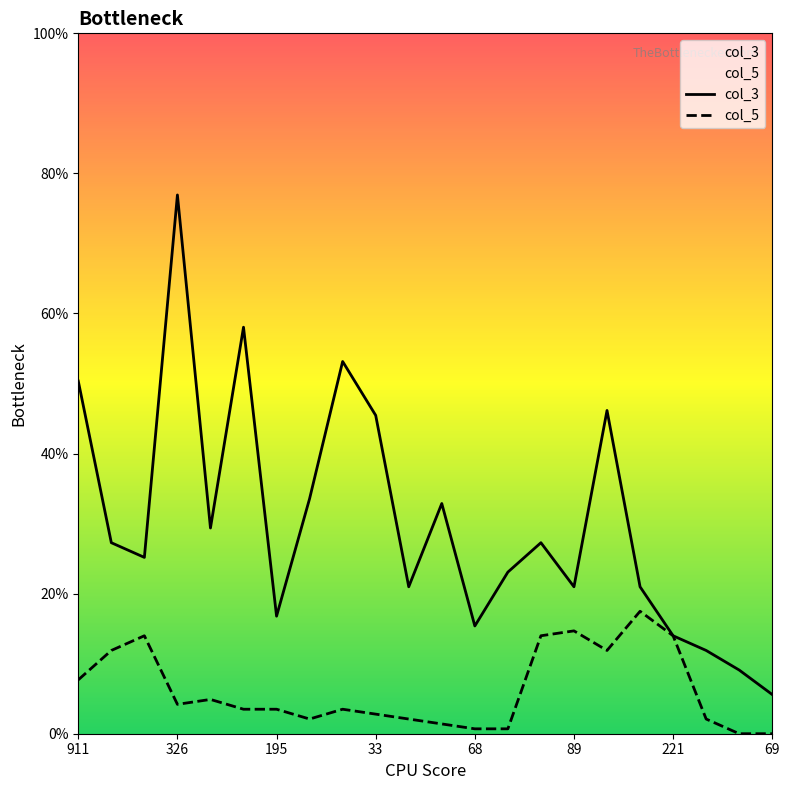

Rank the categories by col_5 value from highest to lowest.

116, 89, 112, 81, 221, 200, 162, 911, 26, 326, 29, 195, 44, 33, 46, 57, 54, 143, 68, 26, 90, 69